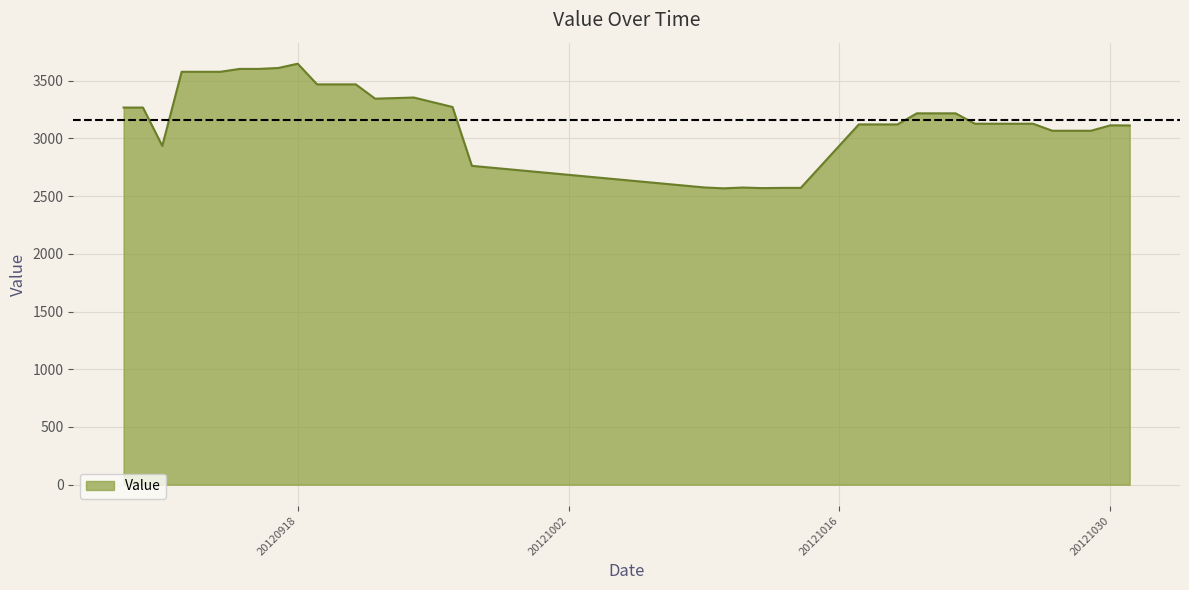

What is the greatest value displayed?

3648